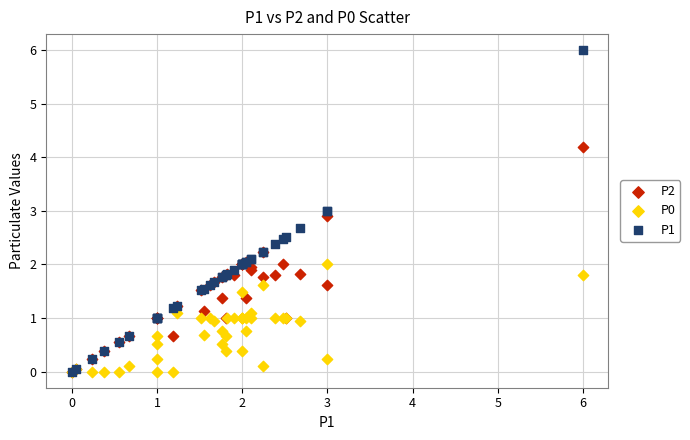

What are all the series names shown in the legend?

P2, P0, P1